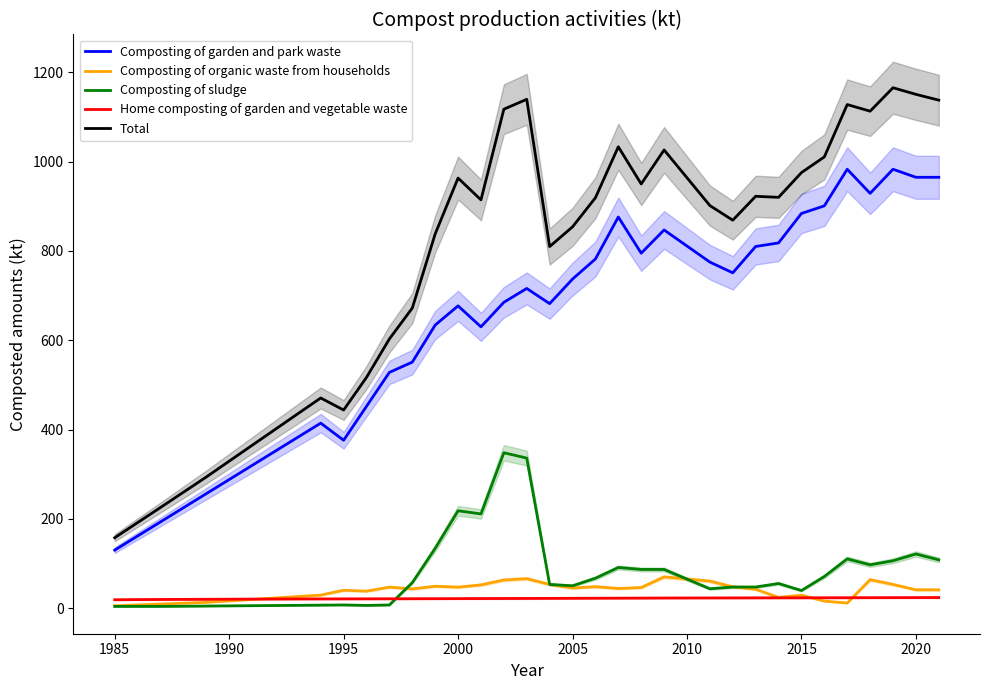

The value of Composting of garden and park waste at 2005 is 177.2. True or false?

False